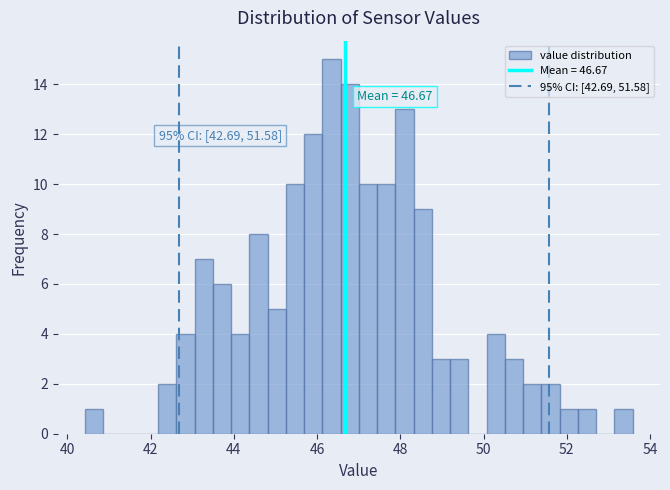

Around what value on the x-axis is the tallest bar? Give the approximate position of its centre, as read against the axis.

46.4